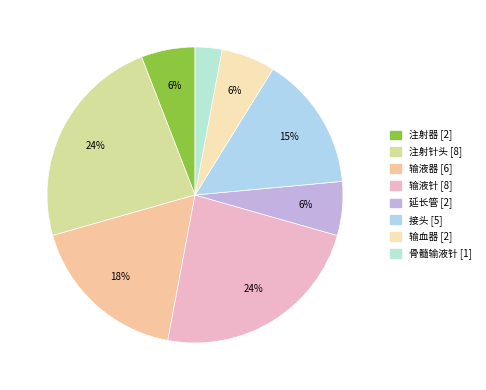

Combined, what portion of the pie is 输液针 and 骨髓输液针?

26.5%